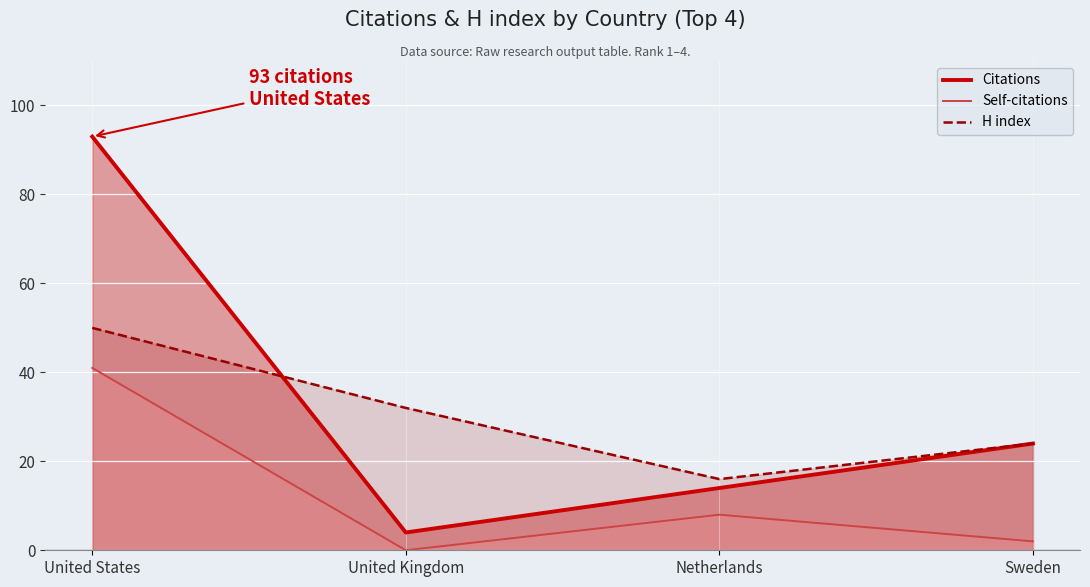

The value of Self-citations at Sweden is 3. True or false?

False